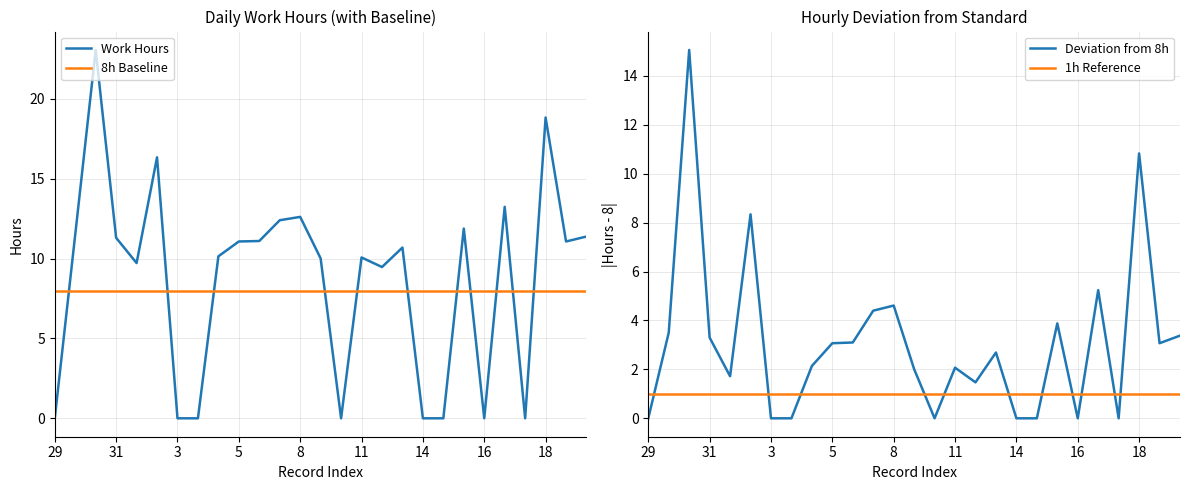

Reading left to right, list all the values displayed in this chart.

Work Hours: 0.0	11.5	23.1	11.3	9.7	16.3	0.0	0.0	10.1	11.1	11.1	12.4	12.6	10.0	0.0	10.1	9.5	10.7	0.0	0.0	11.9	0.0	13.2	0.0	18.8	11.1	11.4
8h Baseline: 8.0	8.0	8.0	8.0	8.0	8.0	8.0	8.0	8.0	8.0	8.0	8.0	8.0	8.0	8.0	8.0	8.0	8.0	8.0	8.0	8.0	8.0	8.0	8.0	8.0	8.0	8.0
Deviation from 8h: 0.0	3.5	15.1	3.3	1.7	8.3	0.0	0.0	2.1	3.1	3.1	4.4	4.6	2.0	0.0	2.1	1.5	2.7	0.0	0.0	3.9	0.0	5.2	0.0	10.8	3.1	3.4
1h Reference: 1.0	1.0	1.0	1.0	1.0	1.0	1.0	1.0	1.0	1.0	1.0	1.0	1.0	1.0	1.0	1.0	1.0	1.0	1.0	1.0	1.0	1.0	1.0	1.0	1.0	1.0	1.0